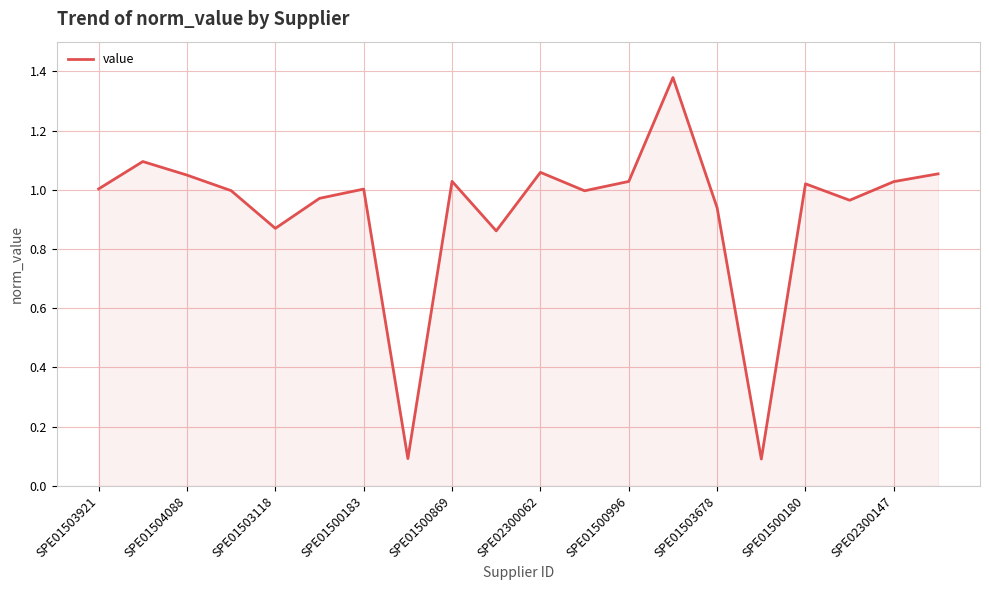

What is the difference between the maximum and minimum values?

1.3